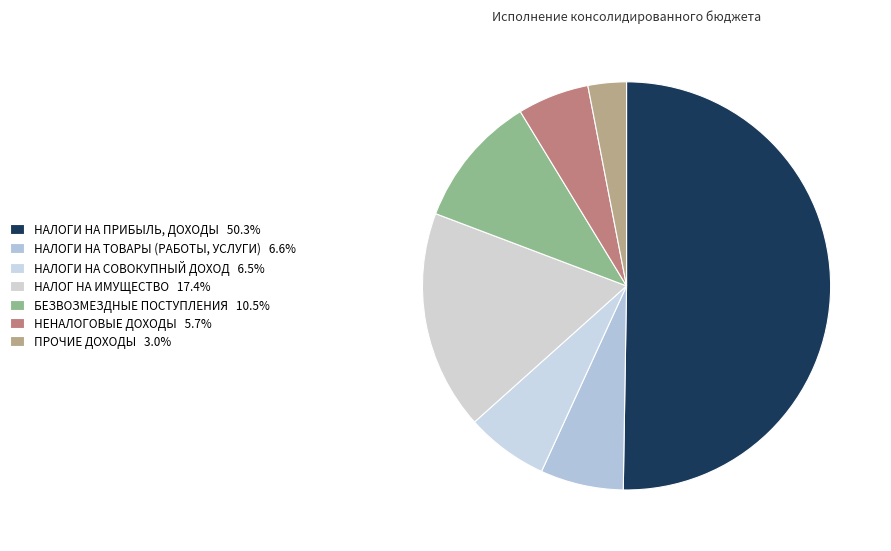

Which slice is the smallest?

ПРОЧИЕ ДОХОДЫ